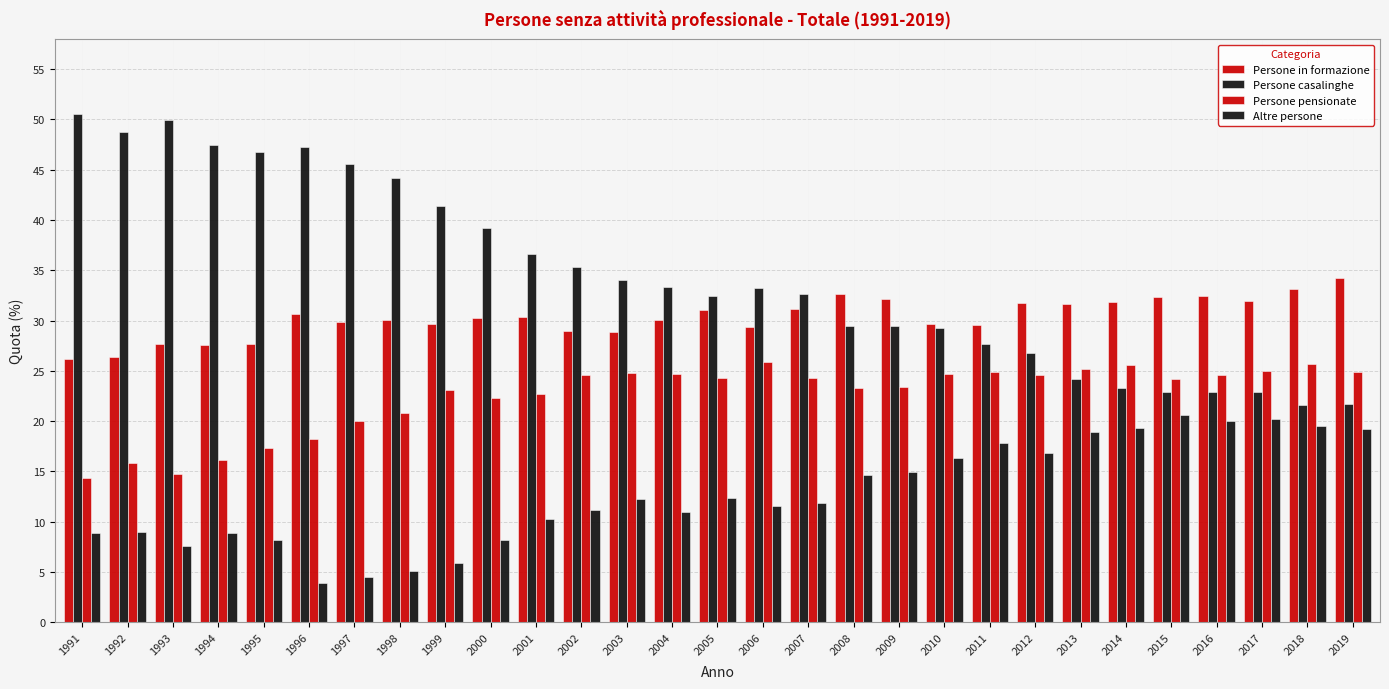

Reading left to right, what are all the values shown in this chart?

Persone in formazione: 26.2	26.4	27.6	27.5	27.7	30.6	29.9	30.0	29.7	30.3	30.4	28.9	28.9	30.1	31.0	29.4	31.2	32.7	32.2	29.6	29.6	31.8	31.6	31.9	32.3	32.5	31.9	33.2	34.2
Persone casalinghe: 50.5	48.8	50.0	47.5	46.8	47.2	45.6	44.1	41.4	39.2	36.6	35.3	34.0	33.3	32.4	33.2	32.6	29.4	29.5	29.3	27.7	26.8	24.2	23.3	22.9	22.9	22.9	21.6	21.8
Persone pensionate: 14.4	15.8	14.8	16.1	17.3	18.2	20.0	20.8	23.1	22.3	22.7	24.6	24.8	24.7	24.2	25.9	24.3	23.3	23.4	24.7	24.9	24.6	25.2	25.6	24.2	24.6	25.0	25.6	24.9
Altre persone: 8.9	9.0	7.6	8.9	8.2	4.0	4.5	5.1	5.8	8.2	10.3	11.2	12.3	11.0	12.3	11.5	11.9	14.6	14.9	16.4	17.8	16.9	19.0	19.3	20.6	20.0	20.2	19.6	19.2